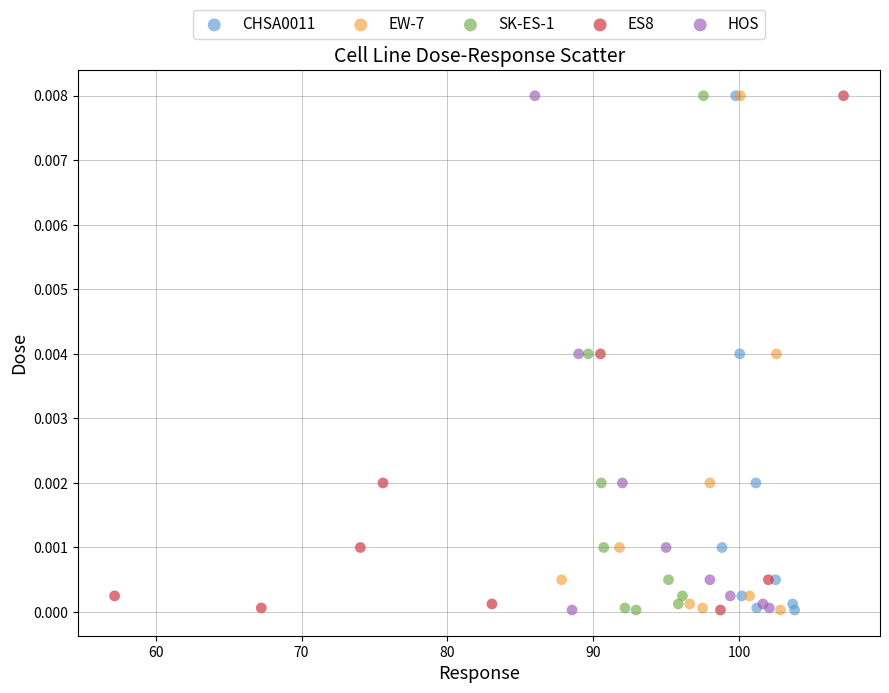

What are all the series names shown in the legend?

CHSA0011, EW-7, SK-ES-1, ES8, HOS